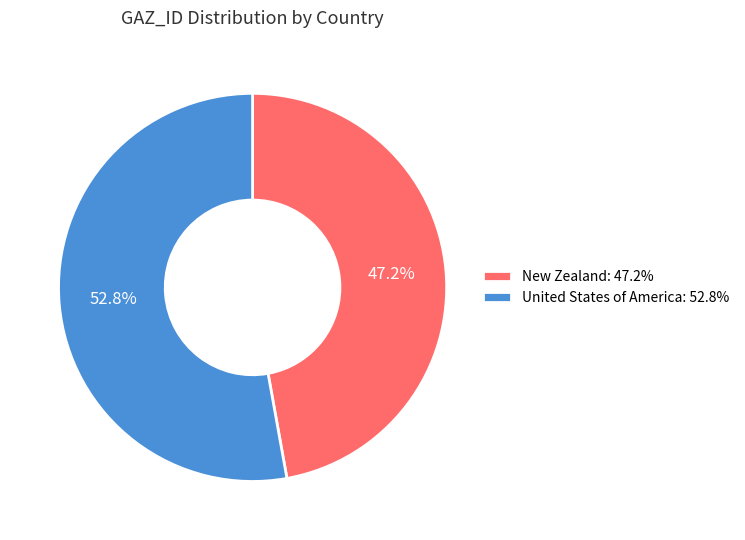

What is the smallest slice in the pie chart?

New Zealand